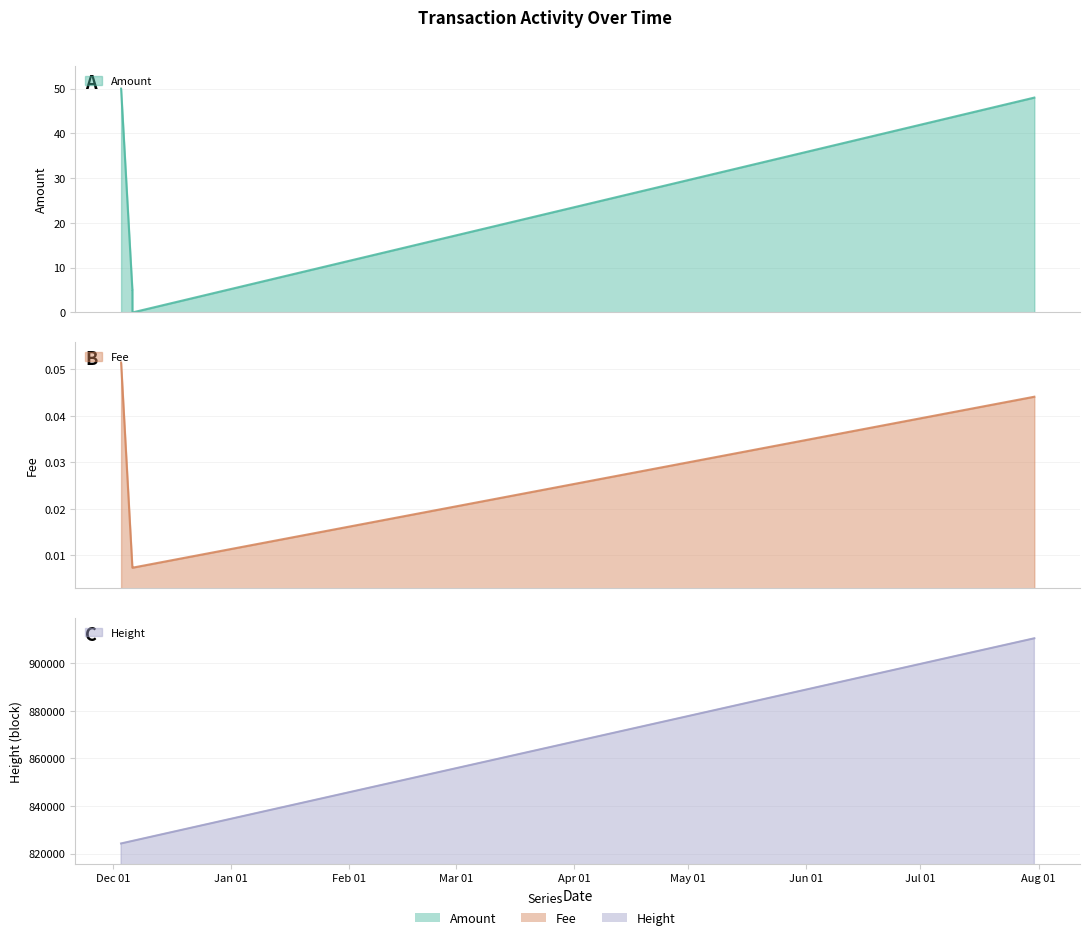

List the series in order of their peak value, highest first.

Height, Amount, Fee